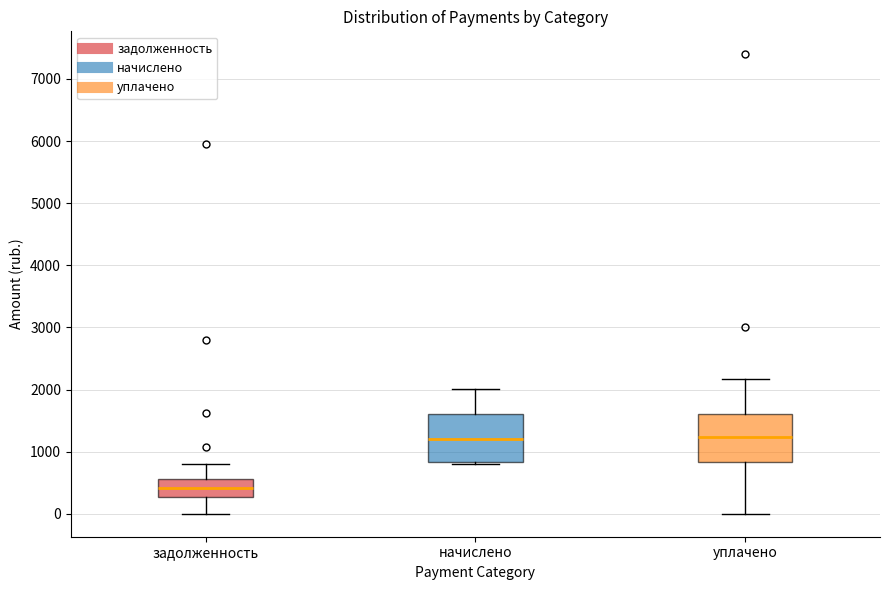

Reading left to right, read every box against the y-axis: the position of its median line, the range the box covers, and the ends of its whiskers. The values are not printed on the chart, so give them approximately, as read against the axis.

задолженность: median 400, box 300 to 600, whiskers 0 to 800
начислено: median 1200, box 800 to 1600, whiskers 800 (just below the box's lower edge) to 2000
уплачено: median 1200, box 800 to 1600, whiskers 0 to 2200